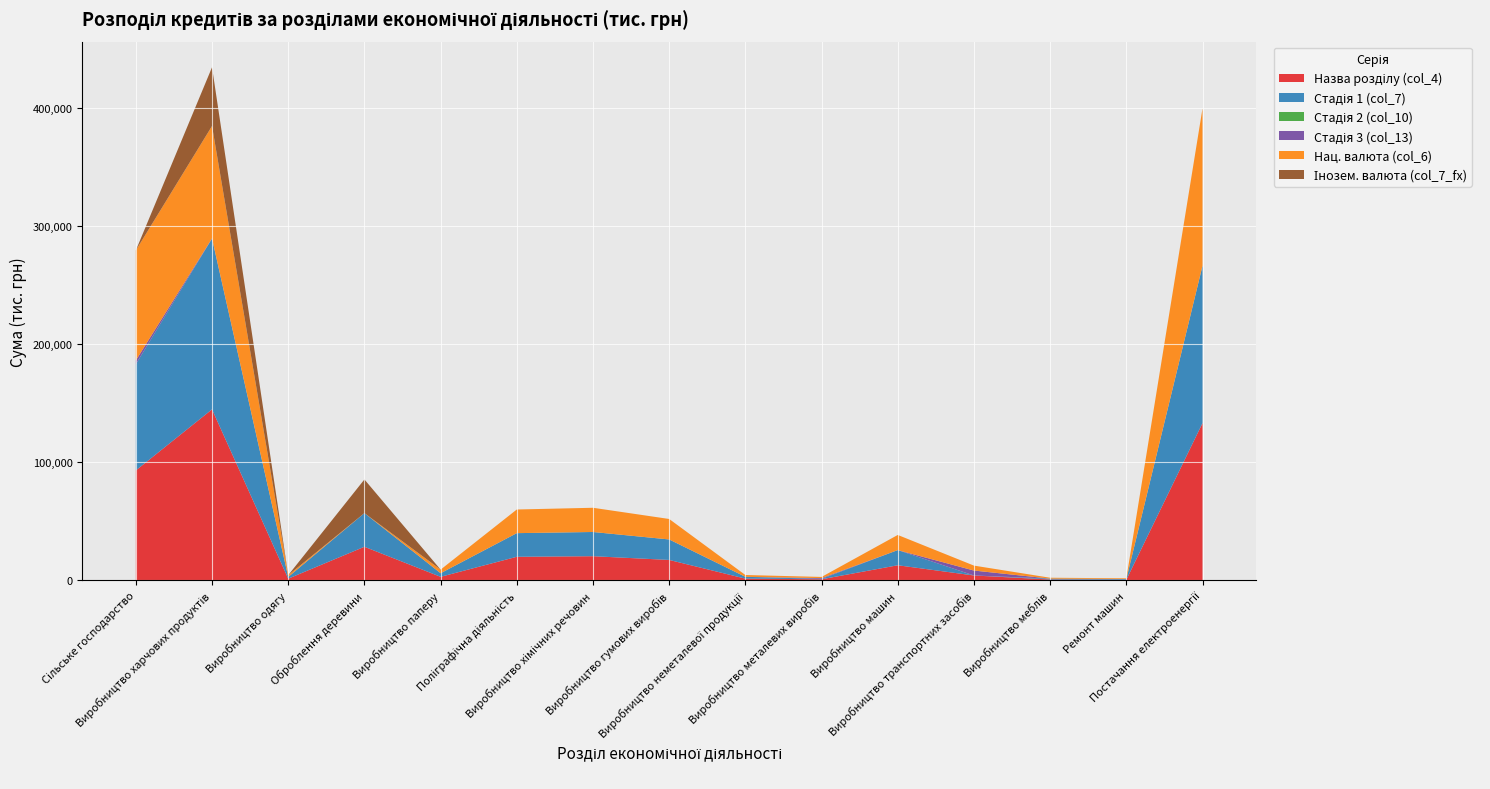

Reading right to left, list all the values displayed in this chart.

Назва розділу (col_4): Постачання електроенергії=133134.3	Ремонт машин=596.7	Виробництво меблів=757.2	Виробництво транспортних засобів=4174.5	Виробництво машин=12821.0	Виробництво металевих виробів=983.9	Виробництво неметалевої продукції=1525.3	Виробництво гумових виробів=17324.4	Виробництво хімічних речовин=20482.7	Поліграфічна діяльність=19996.3	Виробництво паперу=3047.2	Оброблення деревини=28469.8	Виробництво одягу=1478.1	Виробництво харчових продуктів=144684.8	Сільське господарство=93049.3
Стадія 1 (col_7): Постачання електроенергії=133134.3	Ремонт машин=596.7	Виробництво меблів=757.2	Виробництво транспортних засобів=0.0	Виробництво машин=12821.0	Виробництво металевих виробів=333.1	Виробництво неметалевої продукції=1525.3	Виробництво гумових виробів=17324.4	Виробництво хімічних речовин=20482.7	Поліграфічна діяльність=19996.3	Виробництво паперу=3047.2	Оброблення деревини=28469.8	Виробництво одягу=1478.1	Виробництво харчових продуктів=144452.9	Сільське господарство=89858.9
Стадія 2 (col_10): Постачання електроенергії=0.0	Ремонт машин=0.0	Виробництво меблів=0.0	Виробництво транспортних засобів=0.0	Виробництво машин=0.0	Виробництво металевих виробів=0.0	Виробництво неметалевої продукції=0.0	Виробництво гумових виробів=0.0	Виробництво хімічних речовин=0.0	Поліграфічна діяльність=0.0	Виробництво паперу=0.0	Оброблення деревини=0.0	Виробництво одягу=0.0	Виробництво харчових продуктів=0.0	Сільське господарство=0.0
Стадія 3 (col_13): Постачання електроенергії=0.0	Ремонт машин=0.0	Виробництво меблів=0.0	Виробництво транспортних засобів=4174.5	Виробництво машин=0.0	Виробництво металевих виробів=650.8	Виробництво неметалевої продукції=0.0	Виробництво гумових виробів=0.0	Виробництво хімічних речовин=0.0	Поліграфічна діяльність=0.0	Виробництво паперу=0.0	Оброблення деревини=0.0	Виробництво одягу=0.0	Виробництво харчових продуктів=231.9	Сільське господарство=3190.5
Нац. валюта (col_6): Постачання електроенергії=133134.3	Ремонт машин=596.7	Виробництво меблів=757.2	Виробництво транспортних засобів=4174.5	Виробництво машин=12821.0	Виробництво металевих виробів=983.9	Виробництво неметалевої продукції=1525.3	Виробництво гумових виробів=17324.4	Виробництво хімічних речовин=20482.7	Поліграфічна діяльність=19996.3	Виробництво паперу=3047.2	Оброблення деревини=0.0	Виробництво одягу=1478.1	Виробництво харчових продуктів=95006.0	Сільське господарство=93049.3
Інозем. валюта (col_7_fx): Постачання електроенергії=0.0	Ремонт машин=0.0	Виробництво меблів=0.0	Виробництво транспортних засобів=0.0	Виробництво машин=0.0	Виробництво металевих виробів=0.0	Виробництво неметалевої продукції=0.0	Виробництво гумових виробів=0.0	Виробництво хімічних речовин=0.0	Поліграфічна діяльність=0.0	Виробництво паперу=0.0	Оброблення деревини=28469.8	Виробництво одягу=0.0	Виробництво харчових продуктів=49678.7	Сільське господарство=0.0